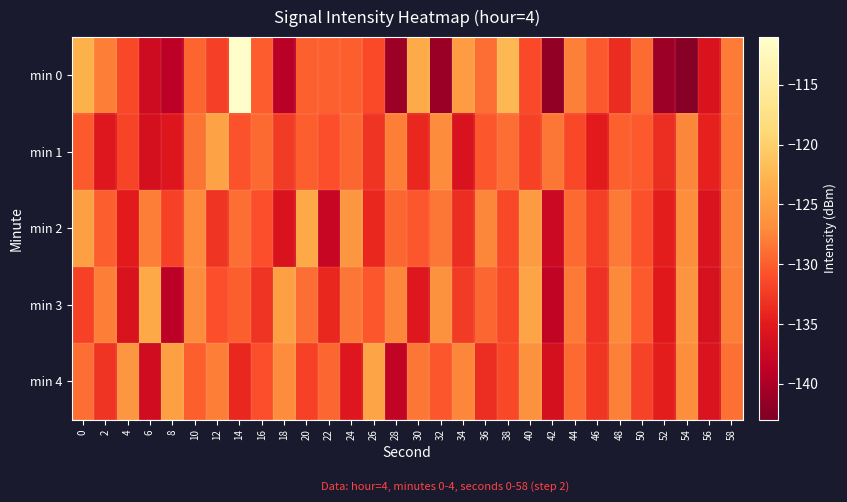

Which series has the widest spread of values?

min 0